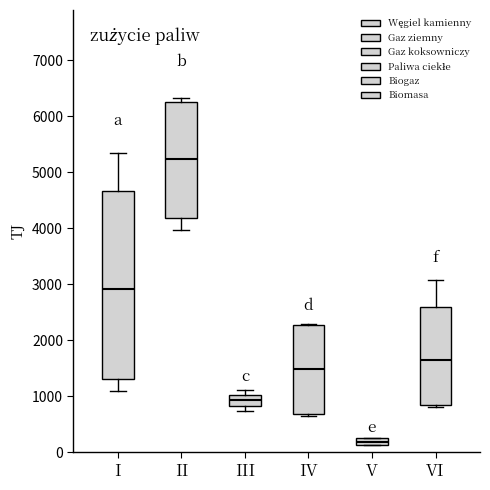

Where does the median line of the box for III sit on the y-axis? The values are not printed on the chart, so give them approximately, as read against the axis.

900